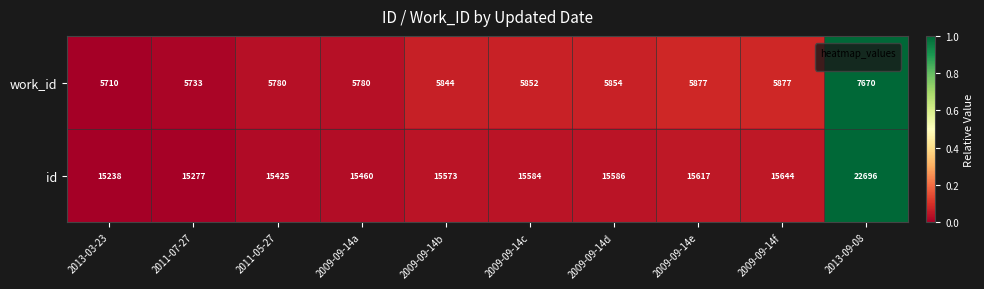

Read the work_id value at 2011-07-27, to the nearest 100.

5700